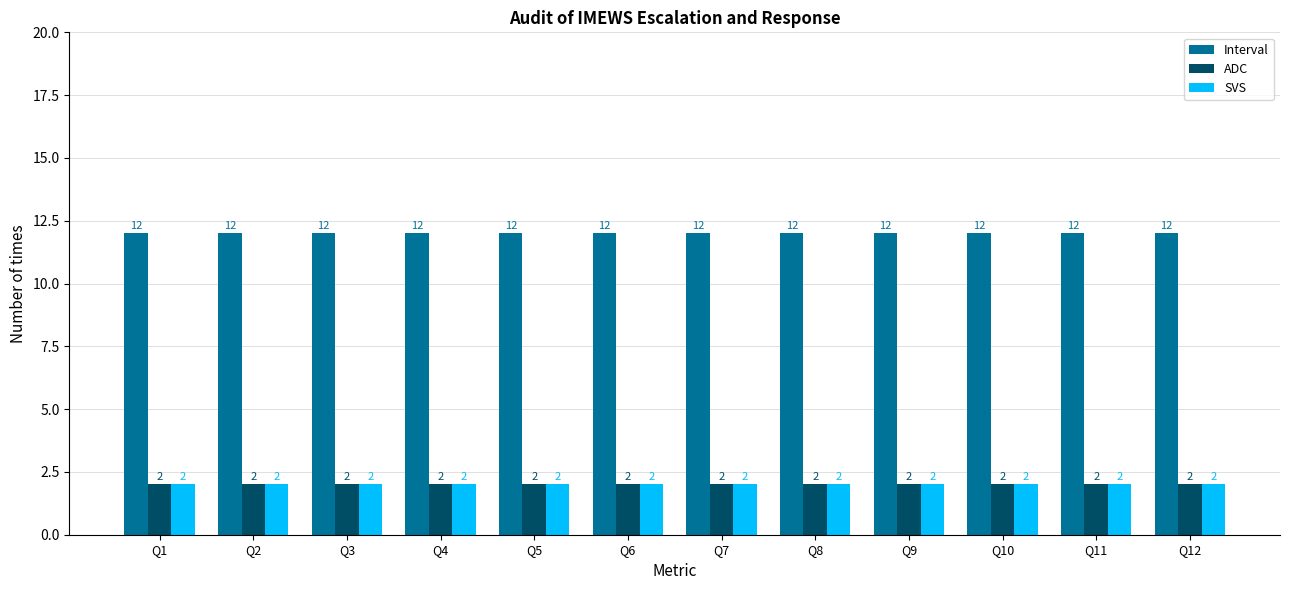

Reading left to right, list all the values displayed in this chart.

Interval: Q1=12	Q2=12	Q3=12	Q4=12	Q5=12	Q6=12	Q7=12	Q8=12	Q9=12	Q10=12	Q11=12	Q12=12
ADC: Q1=2	Q2=2	Q3=2	Q4=2	Q5=2	Q6=2	Q7=2	Q8=2	Q9=2	Q10=2	Q11=2	Q12=2
SVS: Q1=2	Q2=2	Q3=2	Q4=2	Q5=2	Q6=2	Q7=2	Q8=2	Q9=2	Q10=2	Q11=2	Q12=2